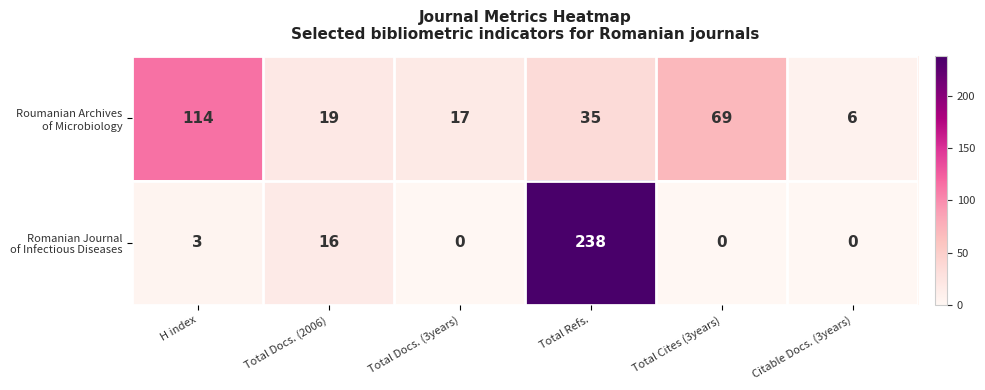

How many series are shown in this chart?

2